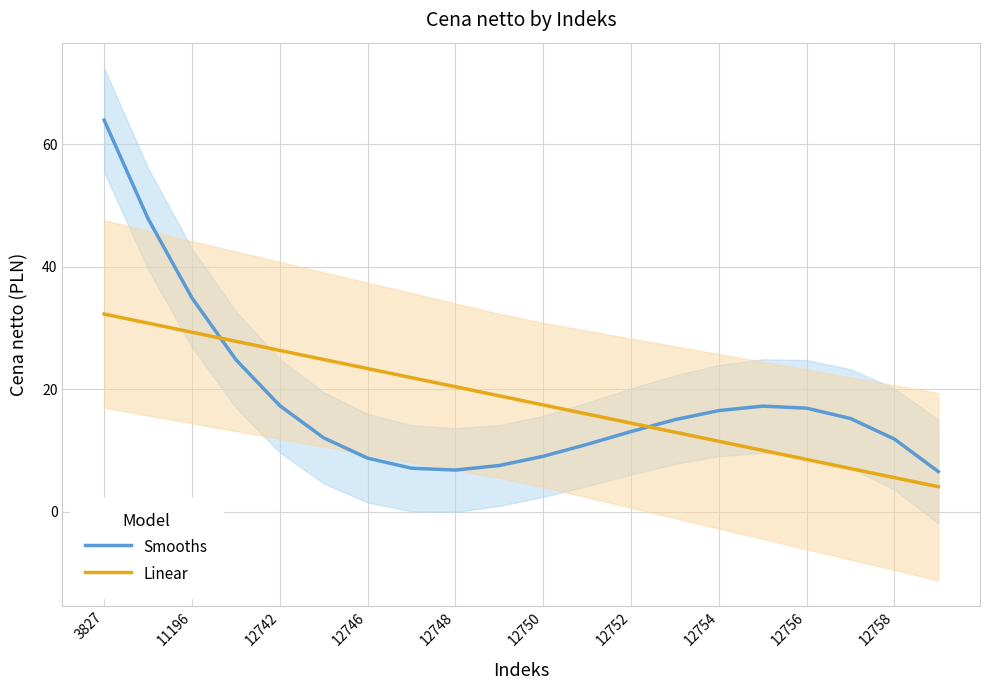

True or false: Smooths and Linear intersect in this chart.

True